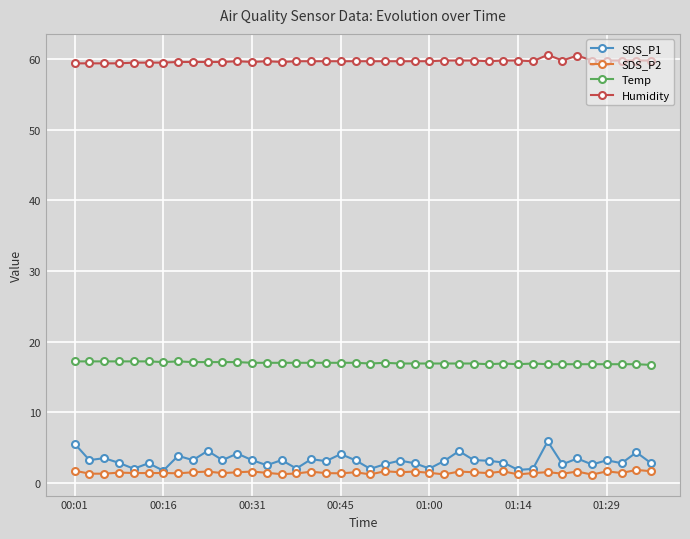

At how many categories does at least one series exceed 49?

40